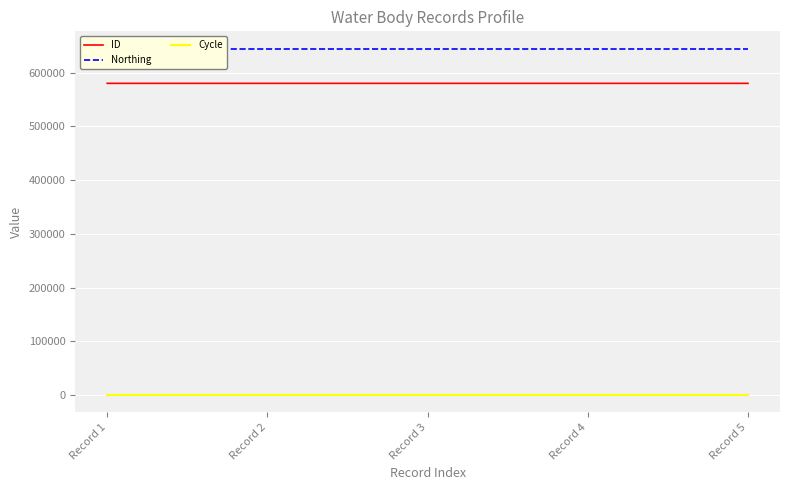

What is the minimum value shown in the chart?

3